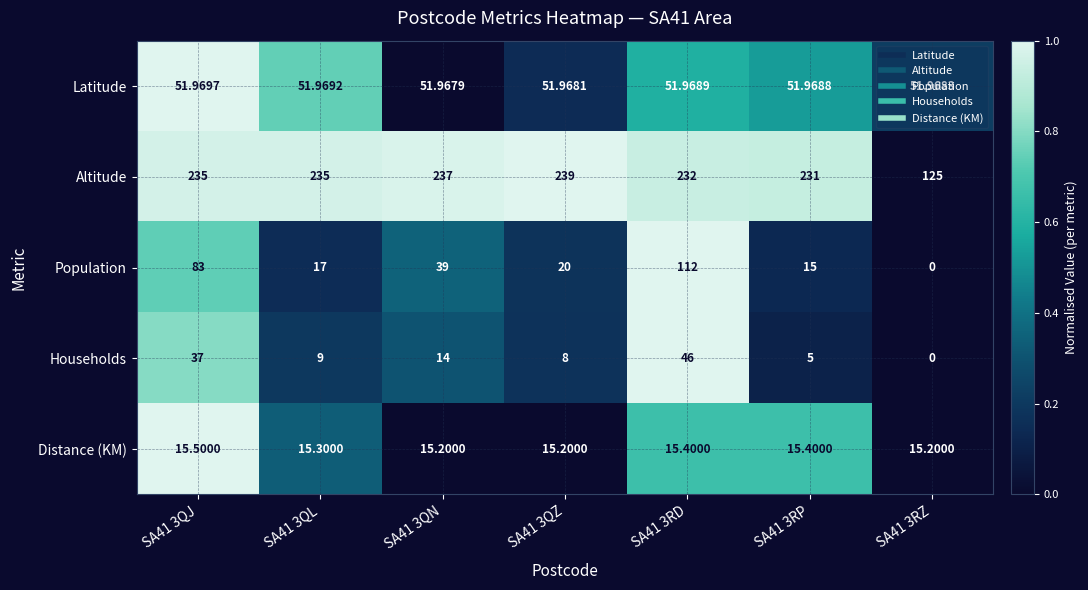

Is the value of Population at SA41 3QZ greater than the value of Distance (KM) at SA41 3QN?

Yes